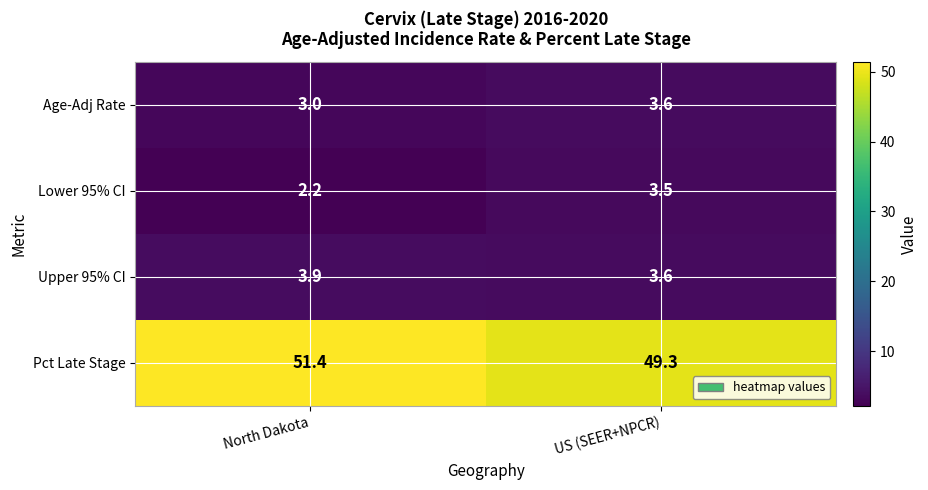

How many distinct data groups are displayed?

4